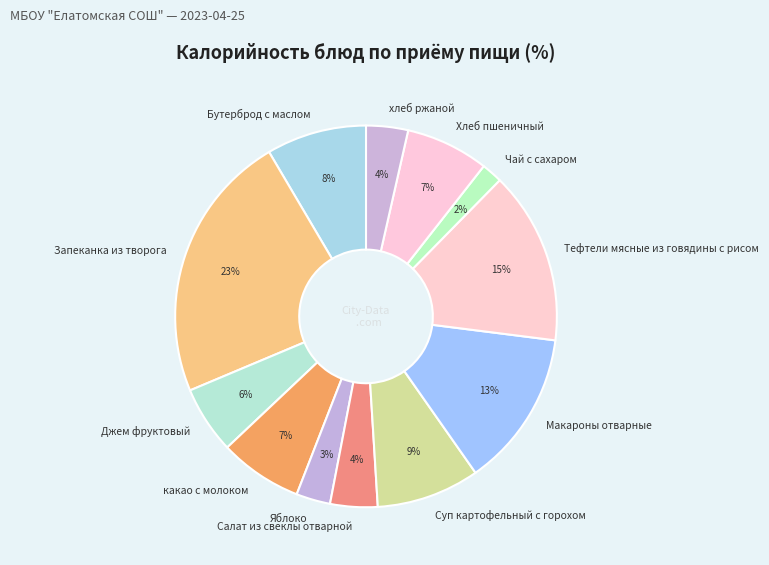

The какао с молоком slice represents 14% of the pie. True or false?

False